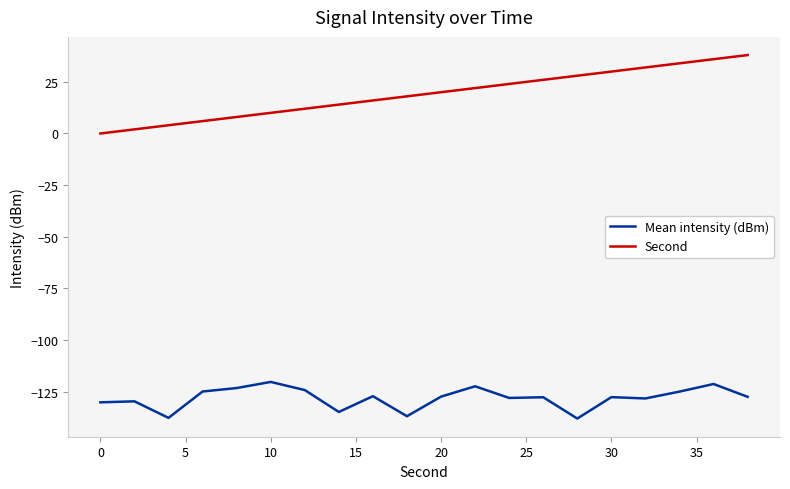

What is the highest value of the Second series?

38.0